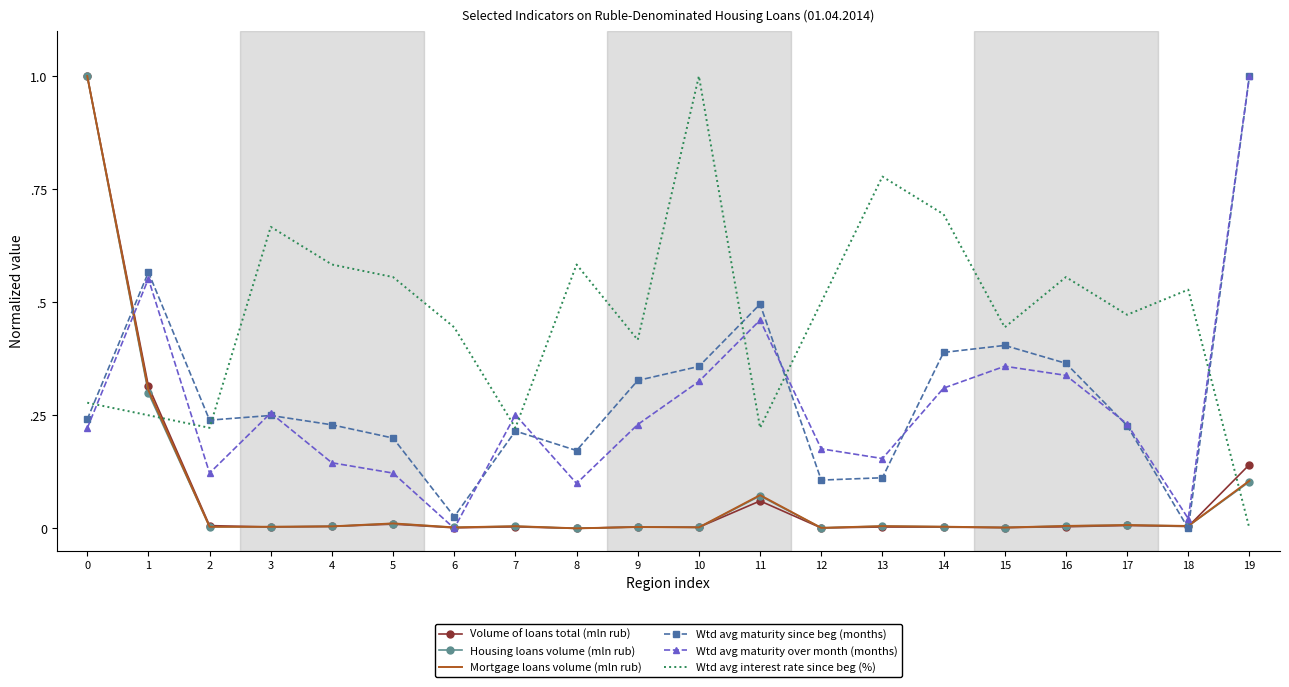

What are all the series names shown in the legend?

Volume of loans total (mln rub), Housing loans volume (mln rub), Mortgage loans volume (mln rub), Wtd avg maturity since beg (months), Wtd avg maturity over month (months), Wtd avg interest rate since beg (%)